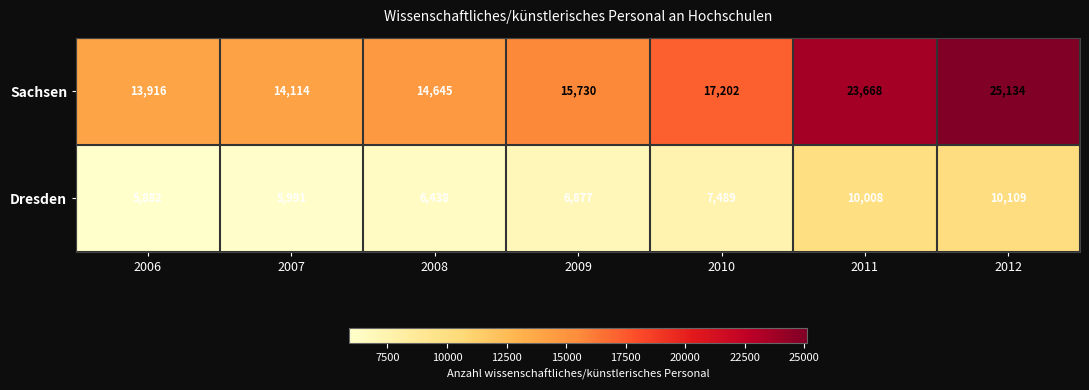

What is the minimum value for Sachsen?

13916